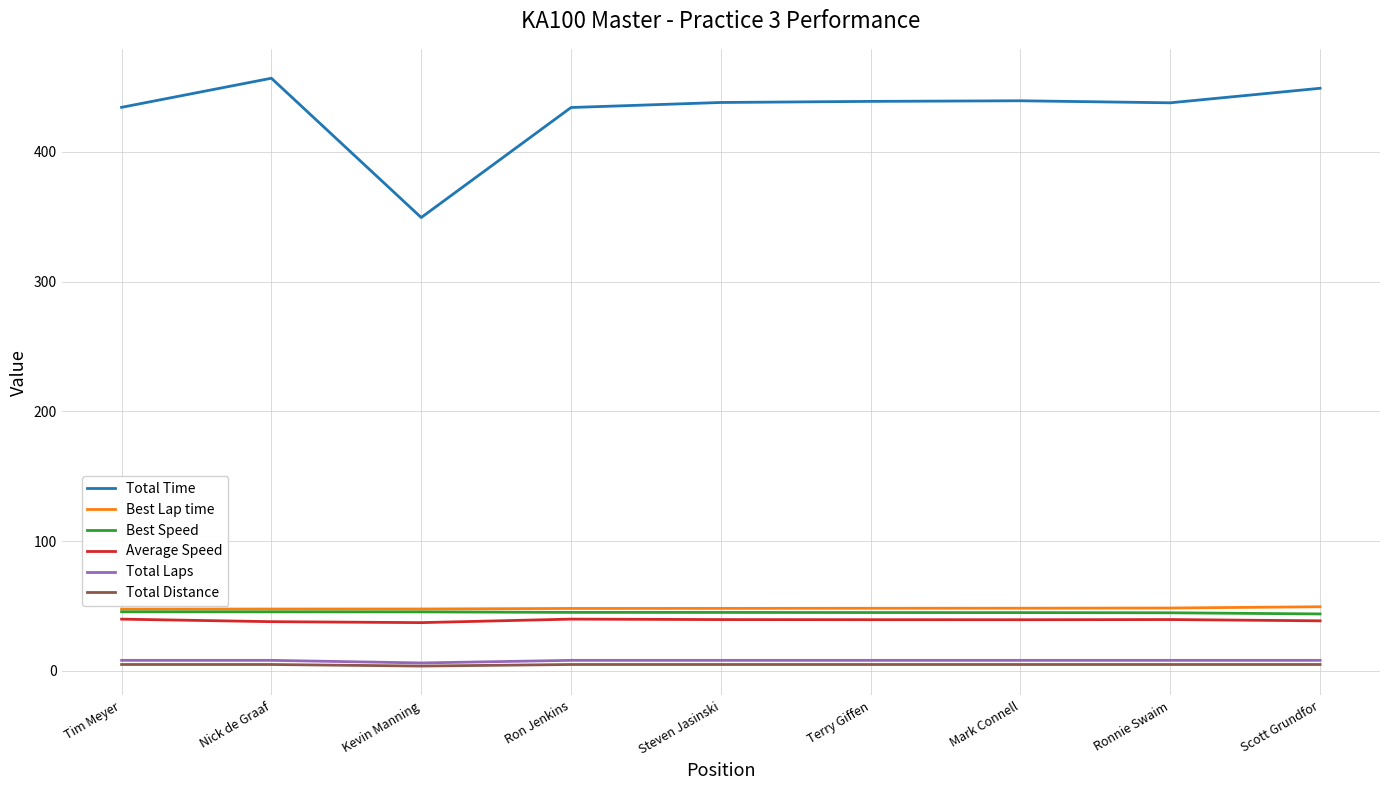

Which series has the largest range (max minus min)?

Total Time